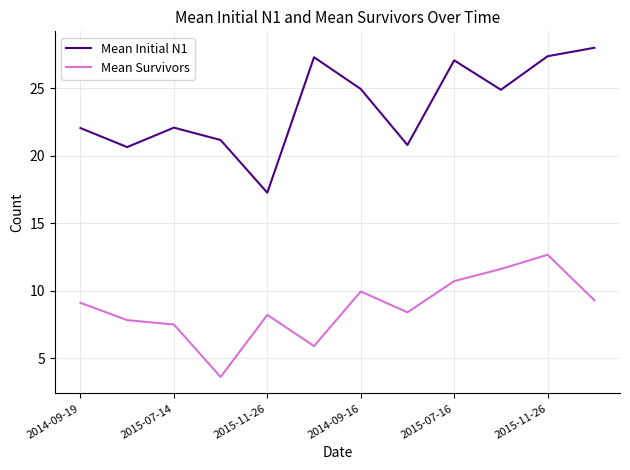

True or false: Mean Survivors and Mean Initial N1 cross at least once.

False